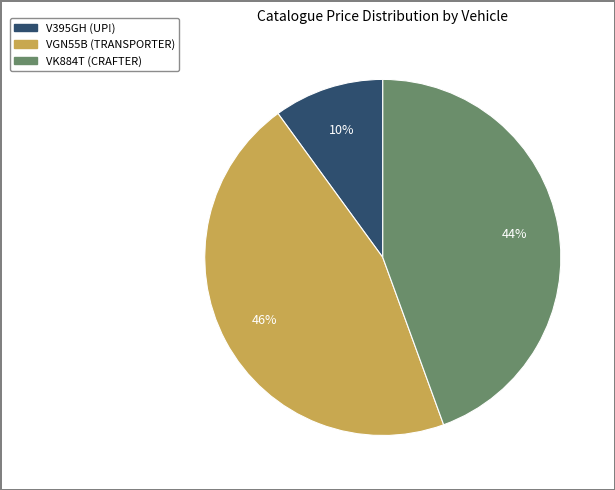

To the nearest percent, what is the difference between the largest and smallest slice percentages?

36%